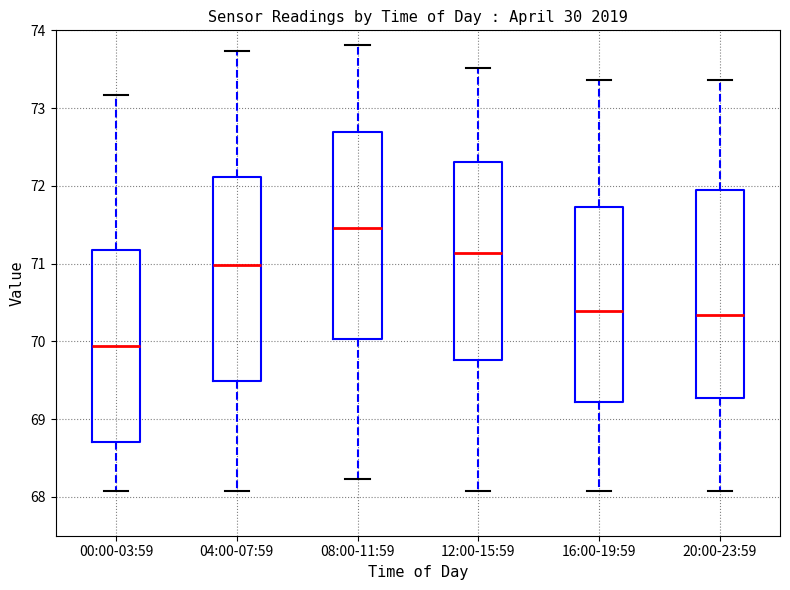

Reading left to right, read every box against the y-axis: the position of its median line, the range the box covers, and the ends of its whiskers. The values are not printed on the chart, so give them approximately, as read against the axis.

00:00-03:59: median 69.9, box 68.7 to 71.2, whiskers 68.1 to 73.2
04:00-07:59: median 71.0, box 69.5 to 72.1, whiskers 68.1 to 73.7
08:00-11:59: median 71.5, box 70.0 to 72.7, whiskers 68.2 to 73.8
12:00-15:59: median 71.1, box 69.8 to 72.3, whiskers 68.1 to 73.5
16:00-19:59: median 70.4, box 69.2 to 71.7, whiskers 68.1 to 73.4
20:00-23:59: median 70.3, box 69.3 to 71.9, whiskers 68.1 to 73.4